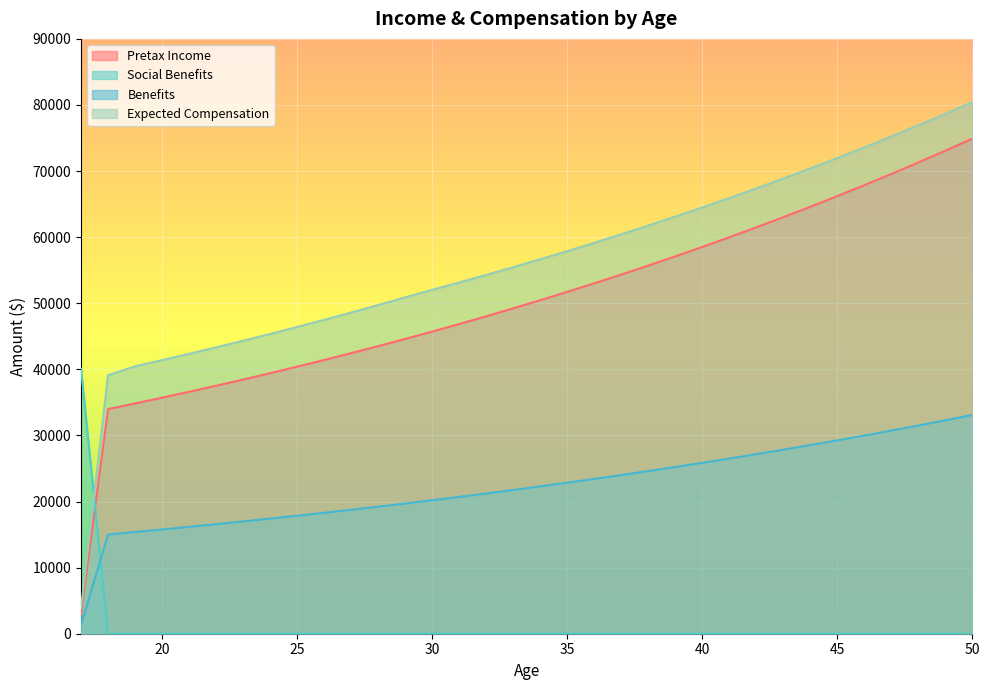

Rank the series at 28 from highest to lowest value.

Expected Compensation, Pretax Income, Benefits, Social Benefits